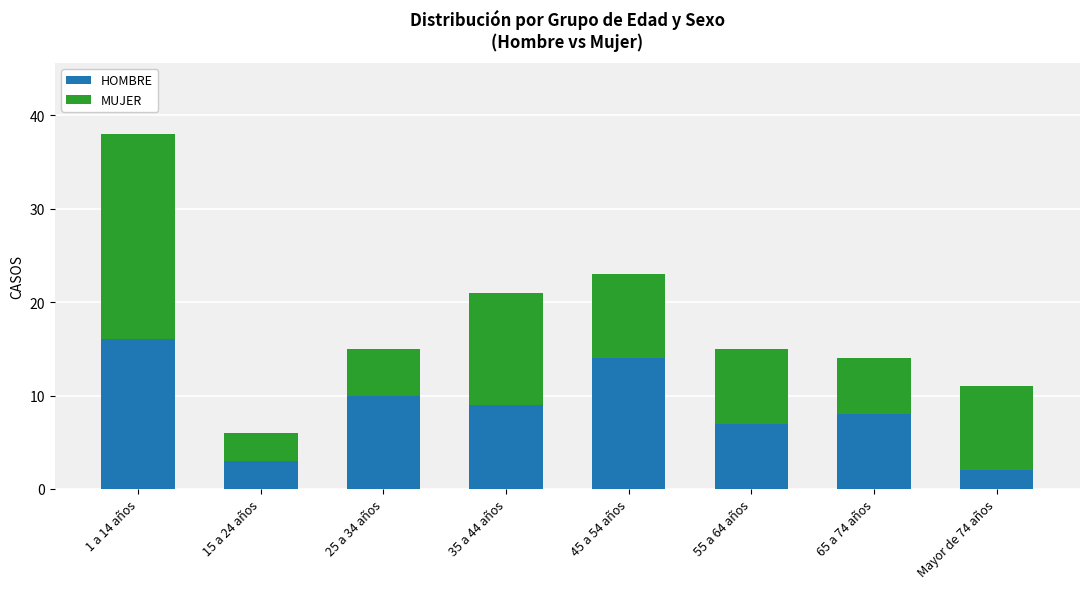

Reading left to right, list the values for the HOMBRE series.

16	3	10	9	14	7	8	2